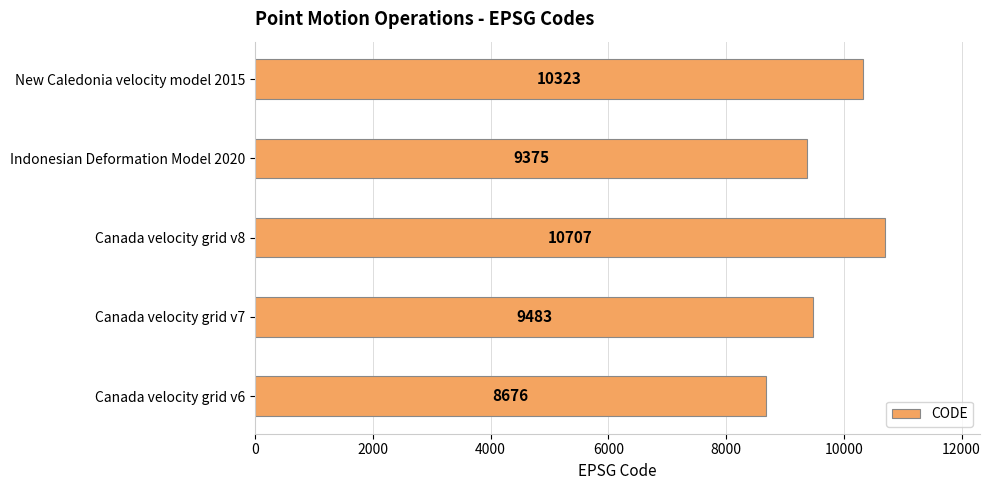

What is the smallest value displayed?

8676